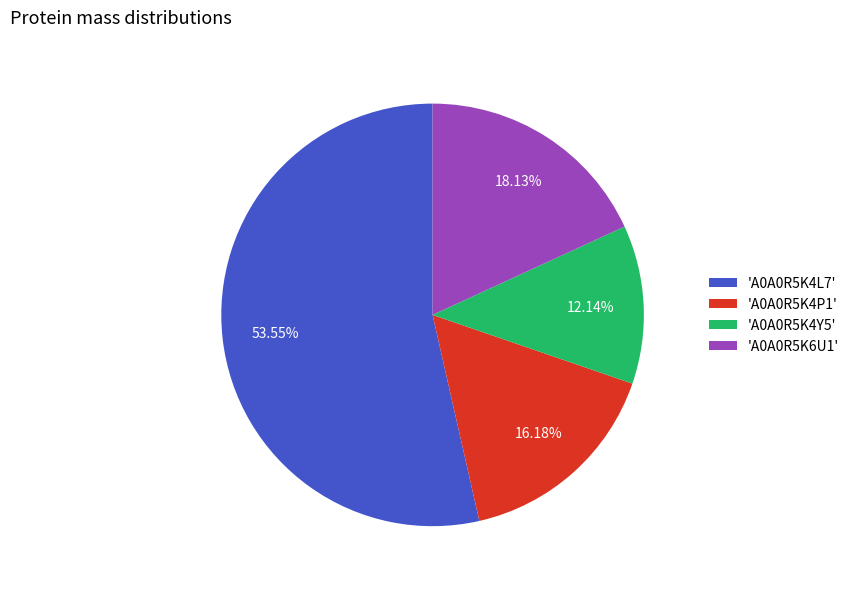

What is the majority slice?

'A0A0R5K4L7'